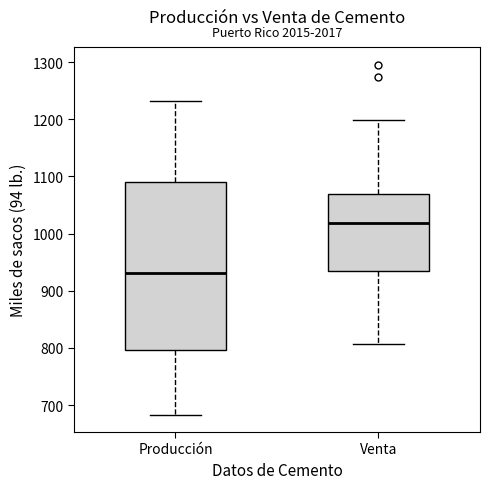

Which box has the lowest median line?

Producción